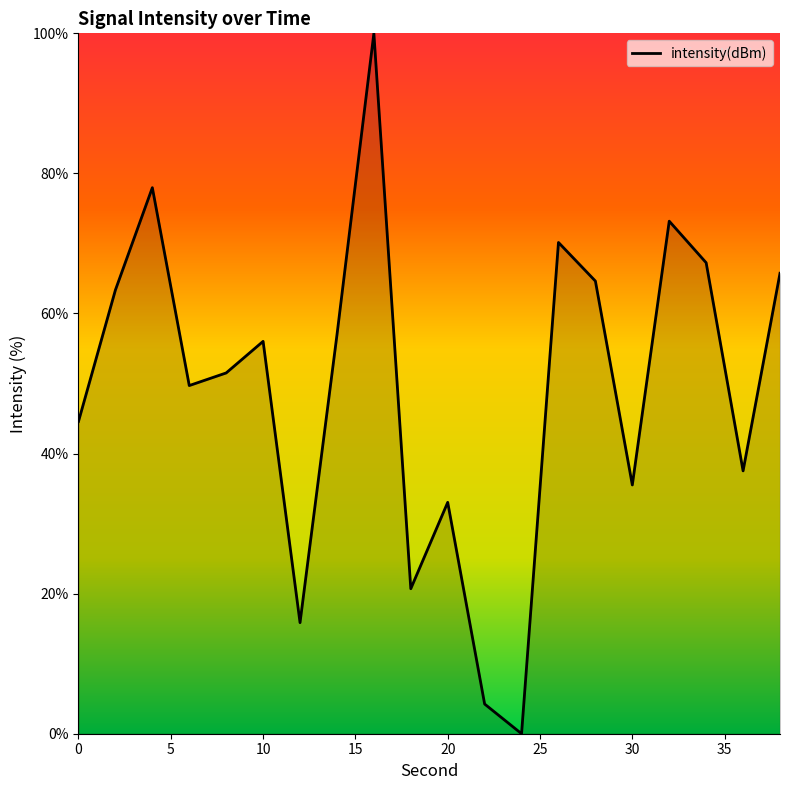

How many lines are shown in the chart?

1